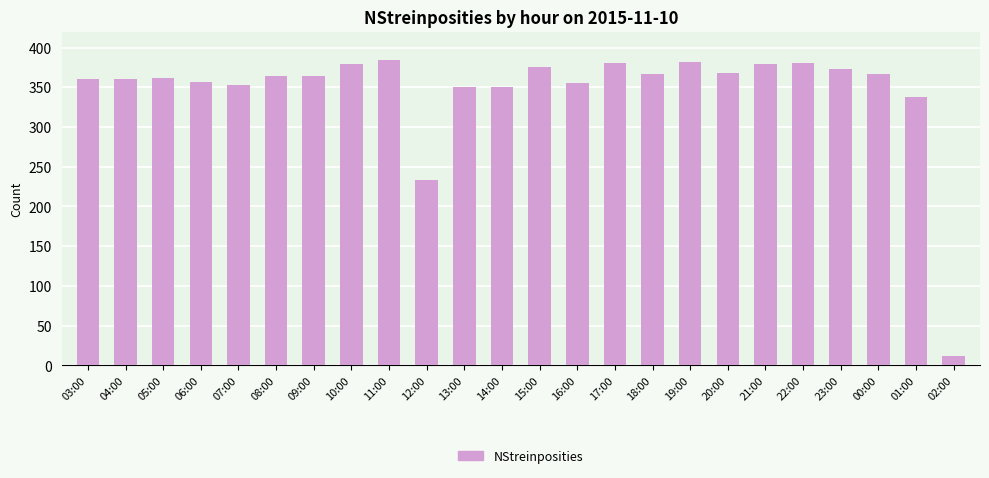

Which has a higher value, 19:00 or 09:00?

19:00